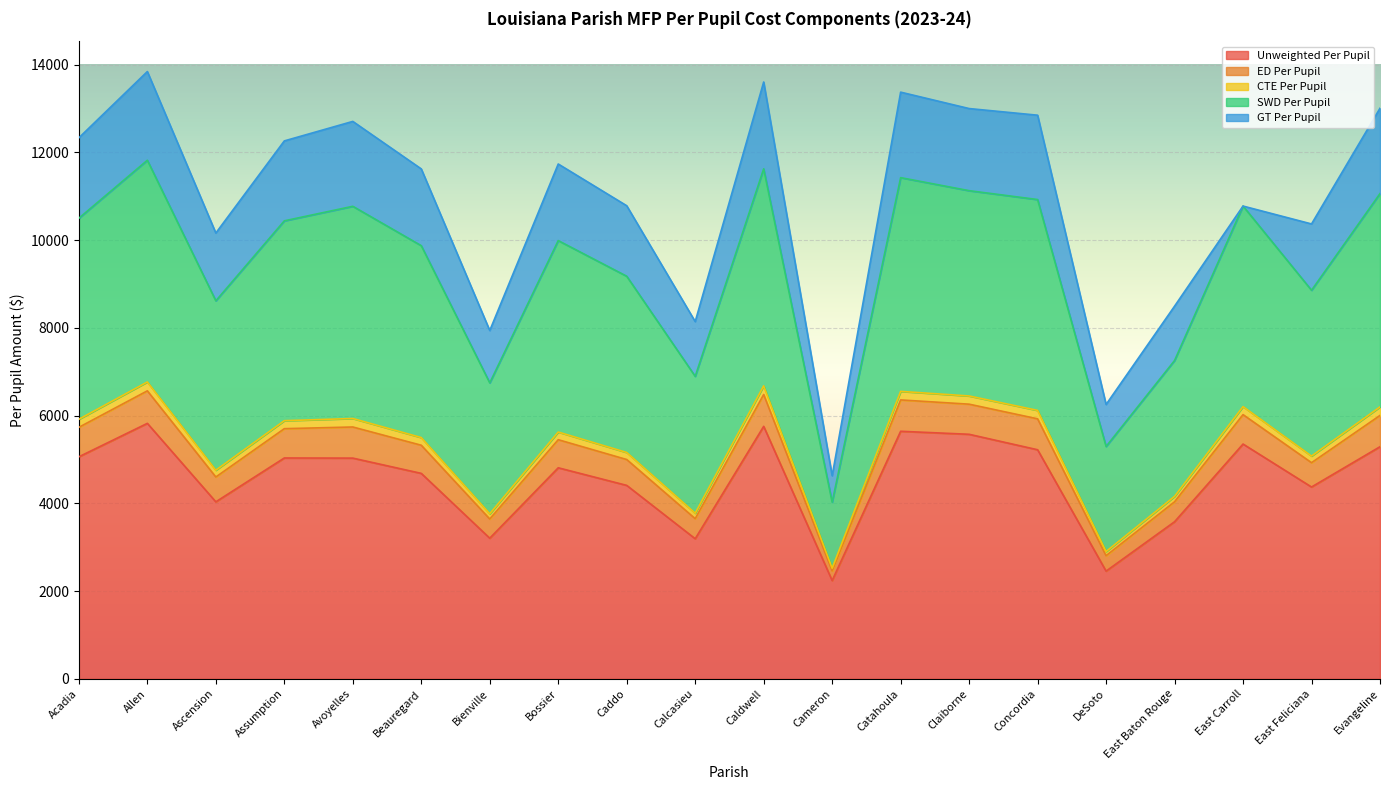

Does the chart display data point markers on the line(s)?

No